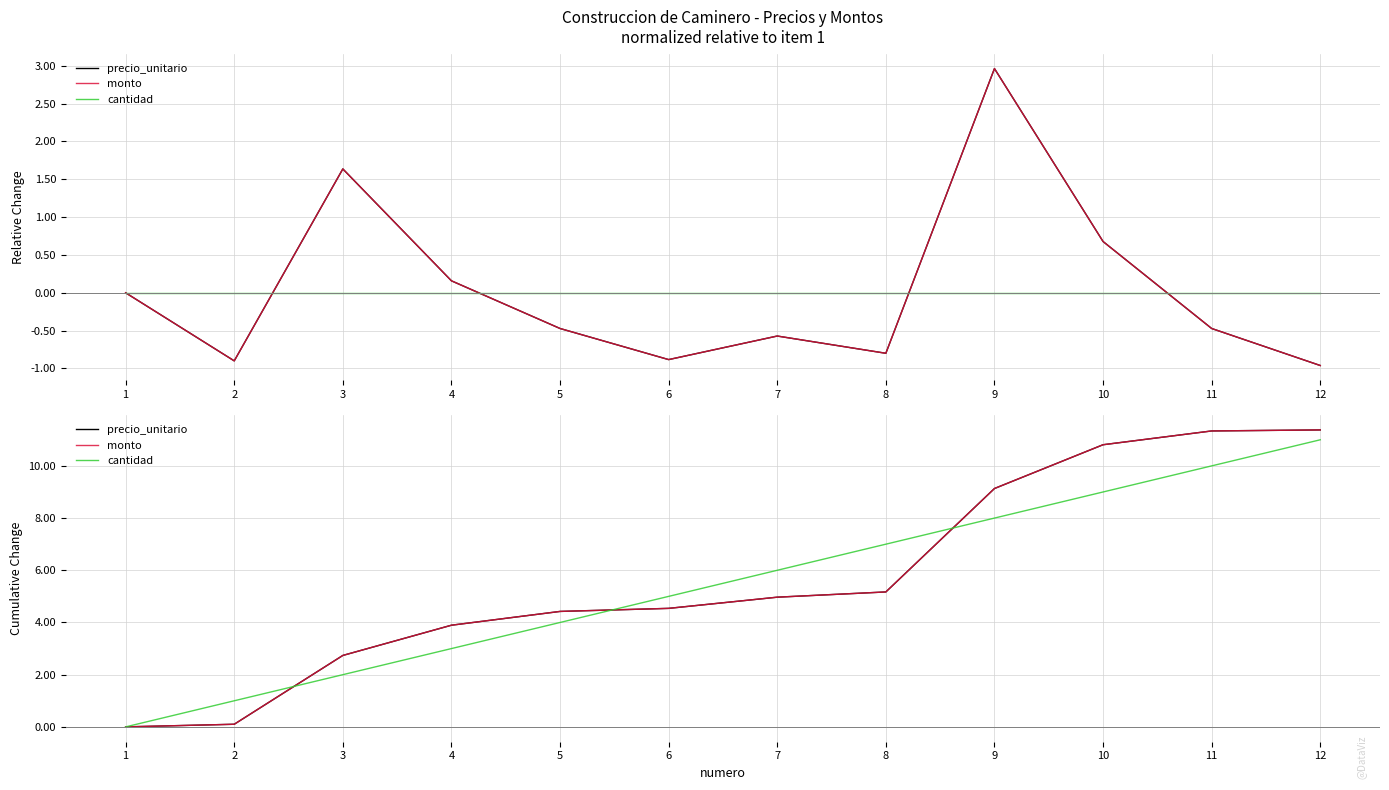

Does the chart display data point markers on the line(s)?

No